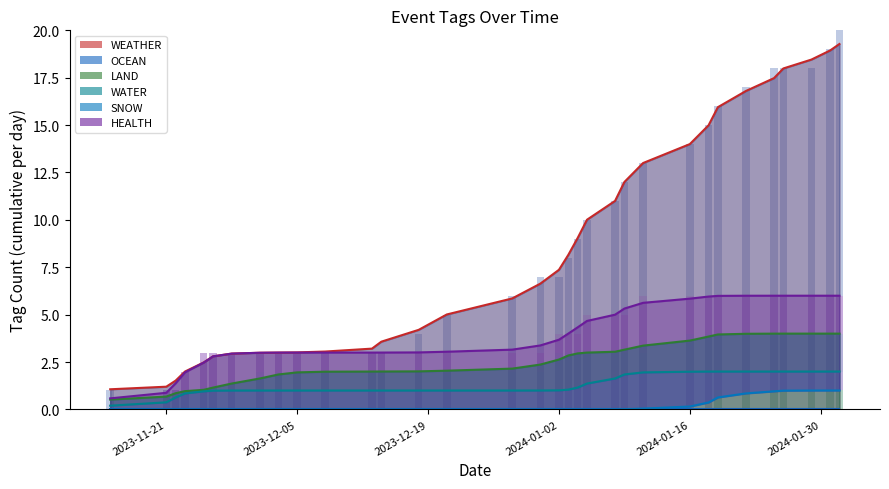

What is the value of the LAND (raw) bar at the 16th from the left?

2